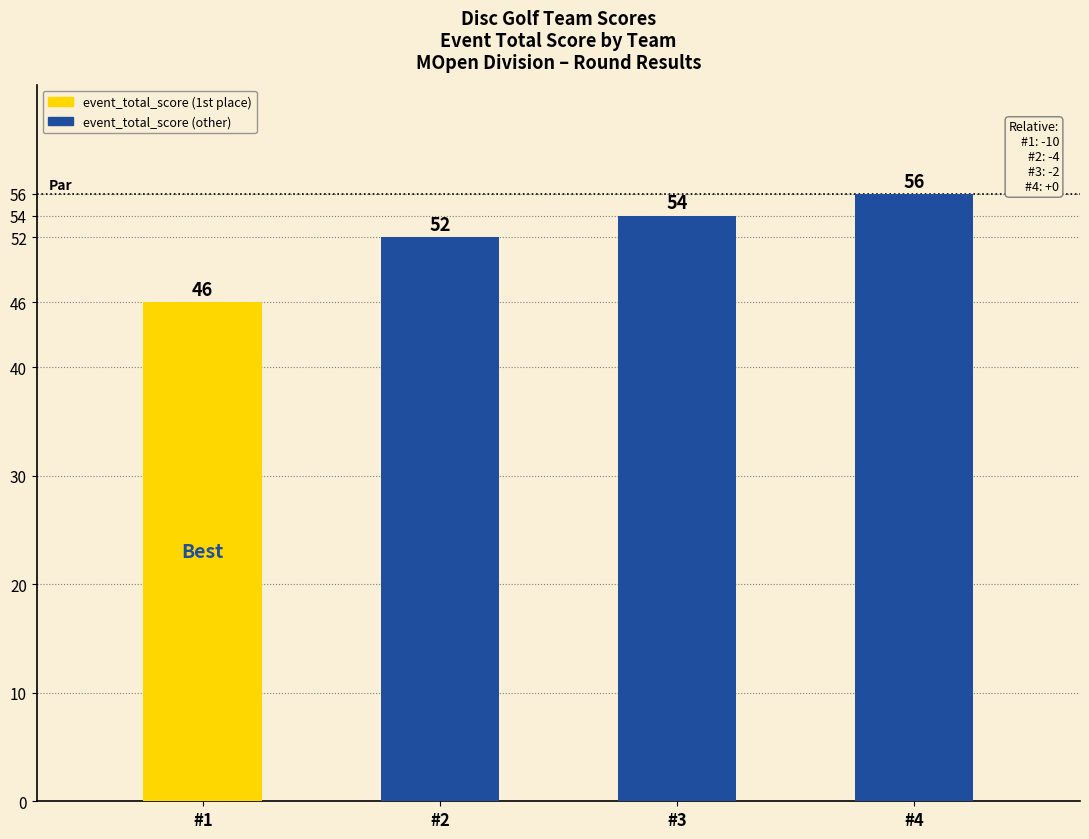

Reading left to right, what are all the values shown in this chart?

#1=46	#2=52	#3=54	#4=56